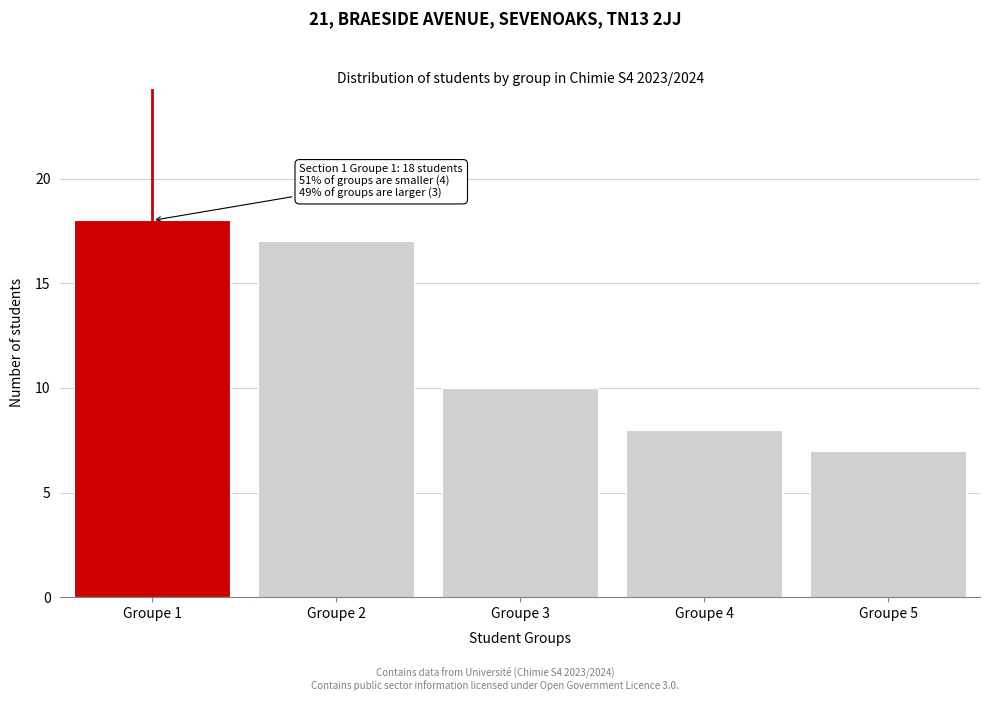

Reading left to right, extract all data points from this chart.

18	17	10	8	7